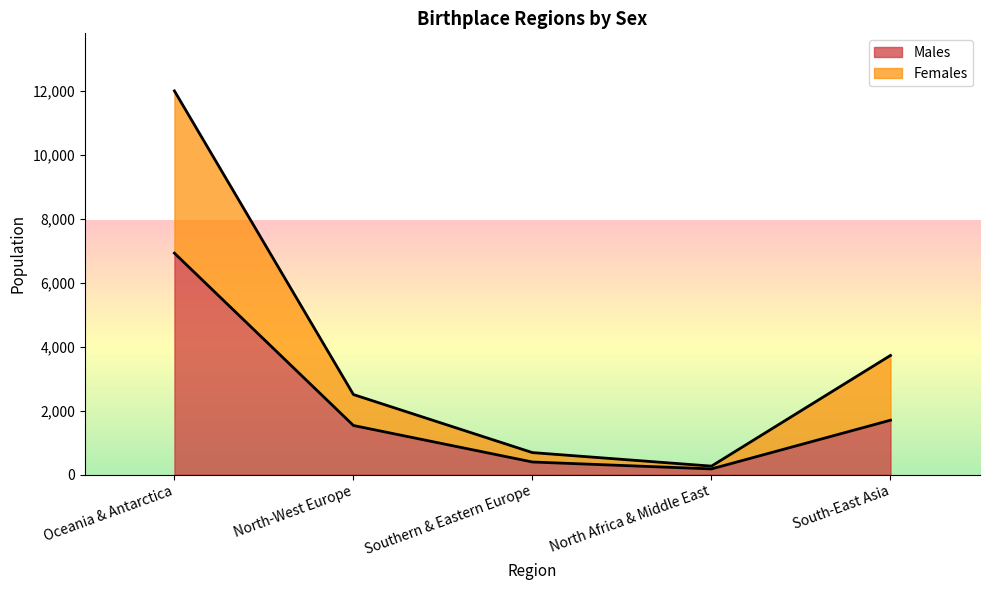

Read the Males value at North-West Europe, to the nearest 50.

1550